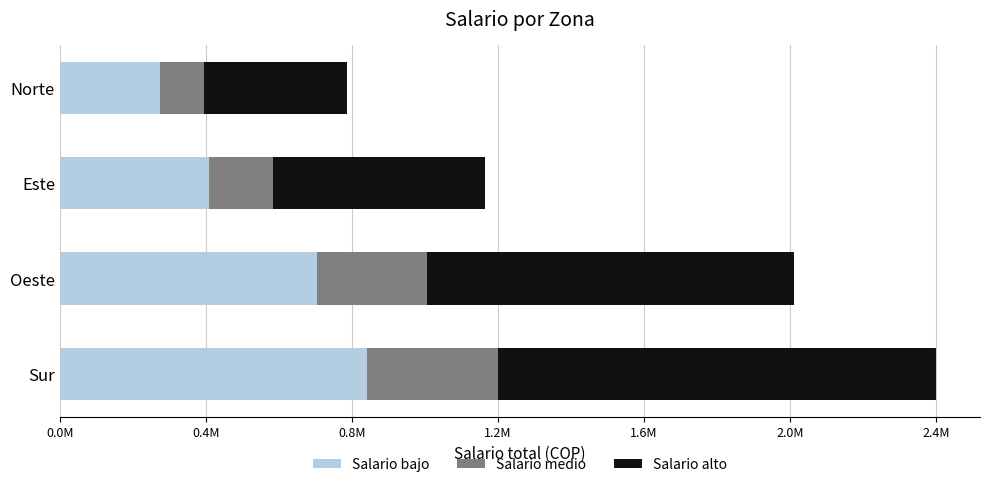

What is the difference between the maximum and minimum values in the Salario alto series?

792850